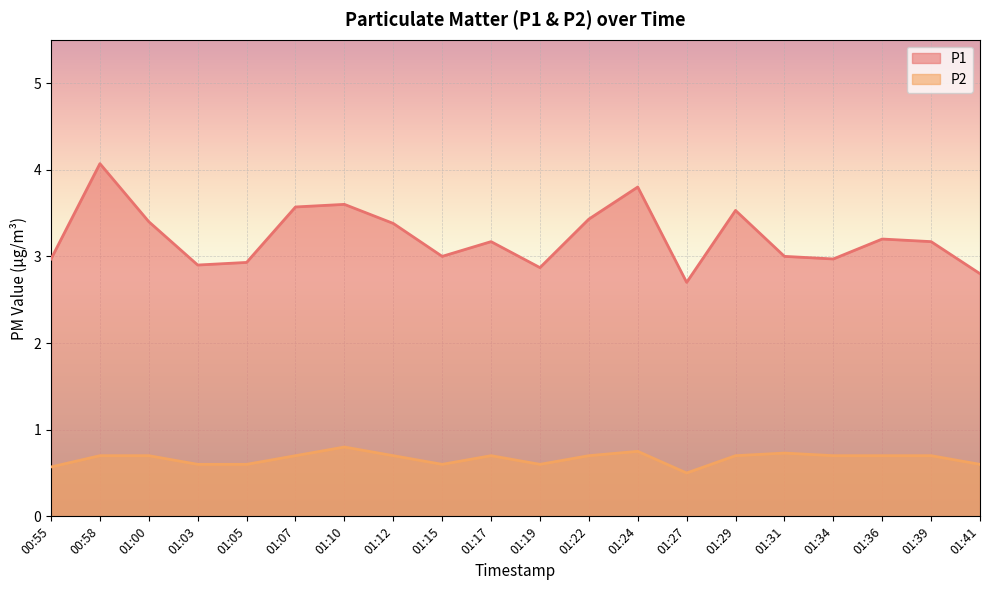

Reading left to right, what are all the values shown in this chart?

P1: 3.0	4.1	3.4	2.9	2.9	3.6	3.6	3.4	3.0	3.2	2.9	3.4	3.8	2.7	3.5	3.0	3.0	3.2	3.2	2.8
P2: 0.6	0.7	0.7	0.6	0.6	0.7	0.8	0.7	0.6	0.7	0.6	0.7	0.8	0.5	0.7	0.7	0.7	0.7	0.7	0.6